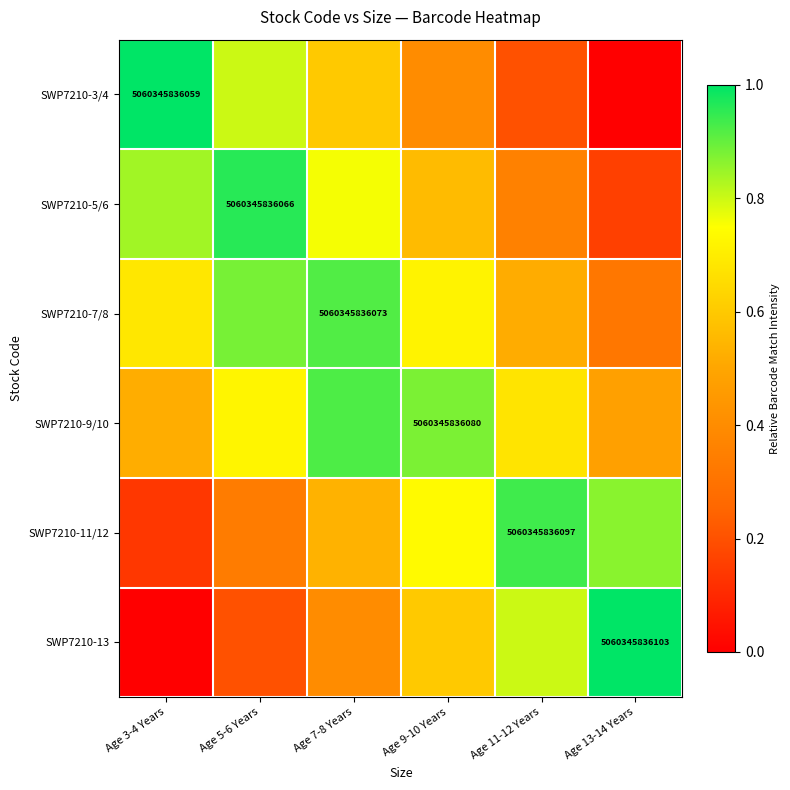

Which has a higher value, Age 9-10 Years or Age 13-14 Years?

Age 9-10 Years